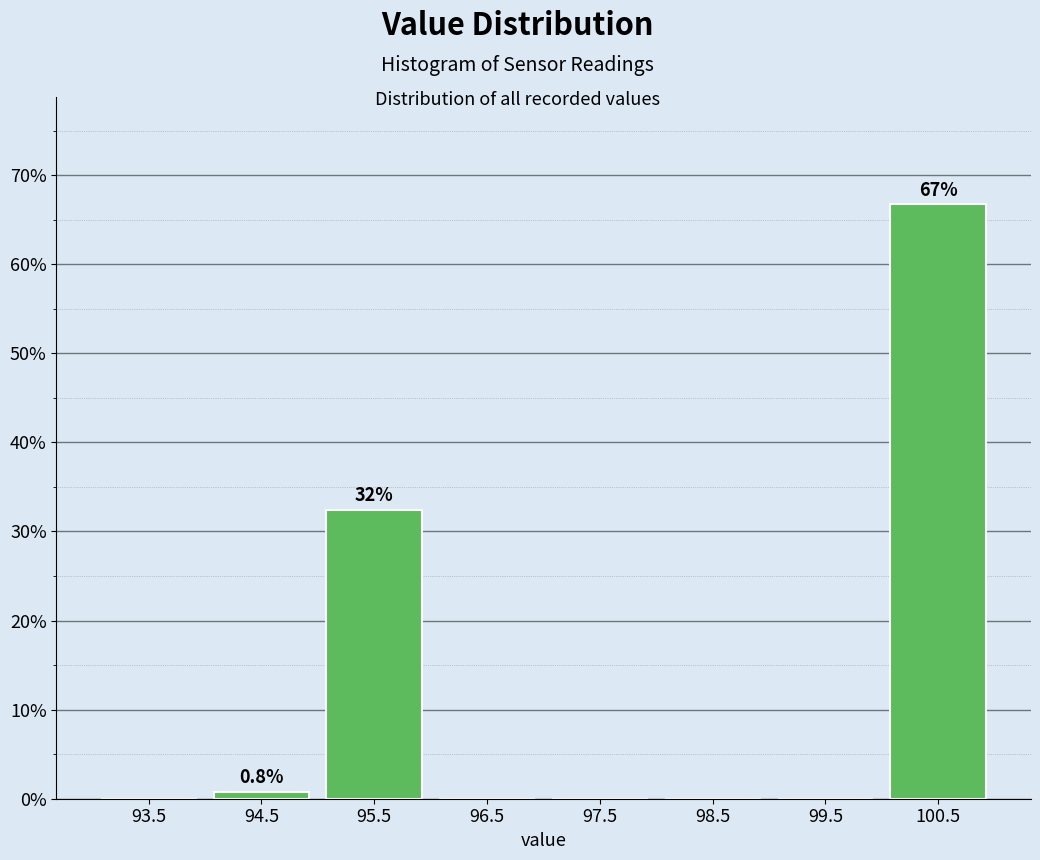

Which range on the x-axis has the tallest bar?

100 to 101